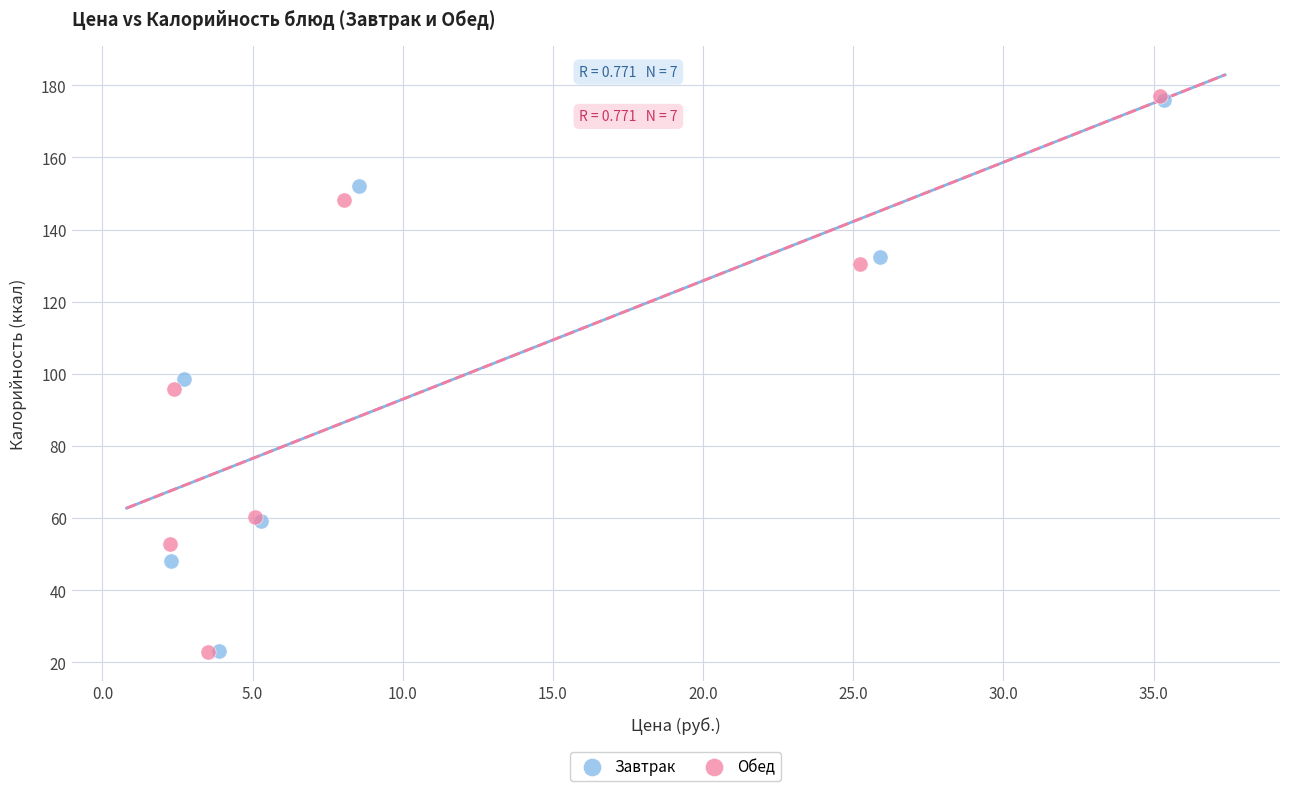

What are all the series names shown in the legend?

Завтрак, Обед